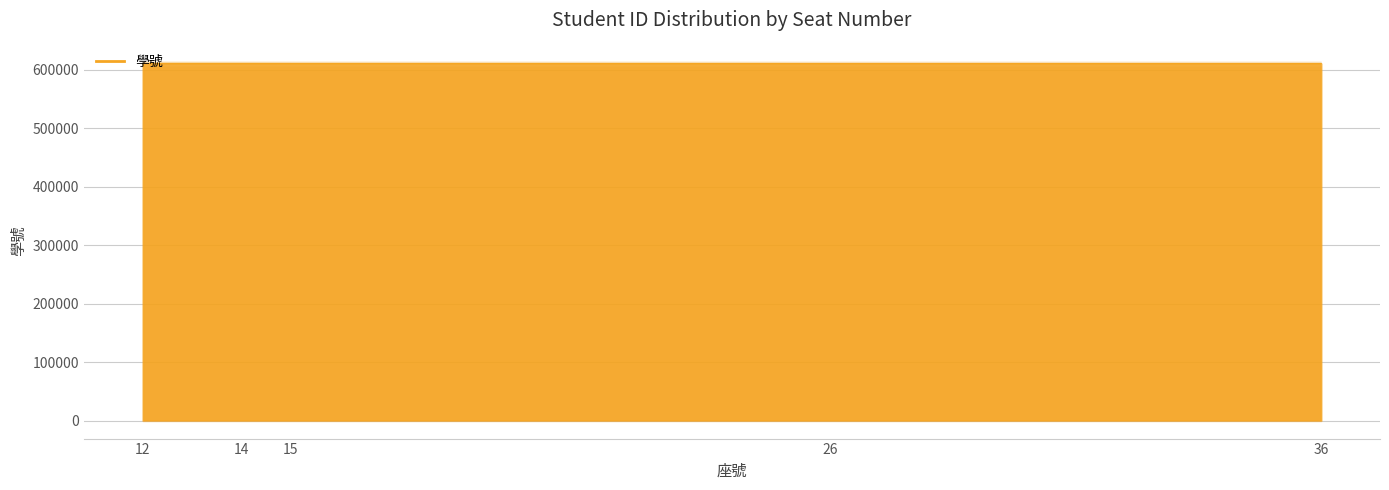

Which has a higher value, 14 or 26?

14